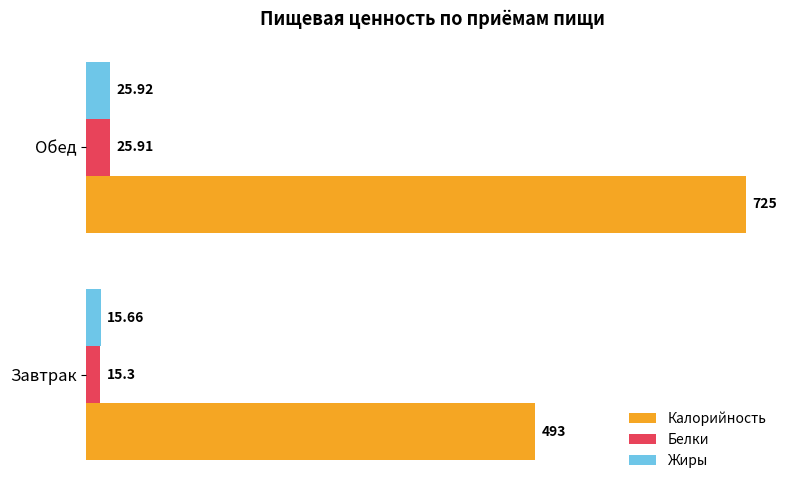

What are all the series names shown in the legend?

Калорийность, Белки, Жиры